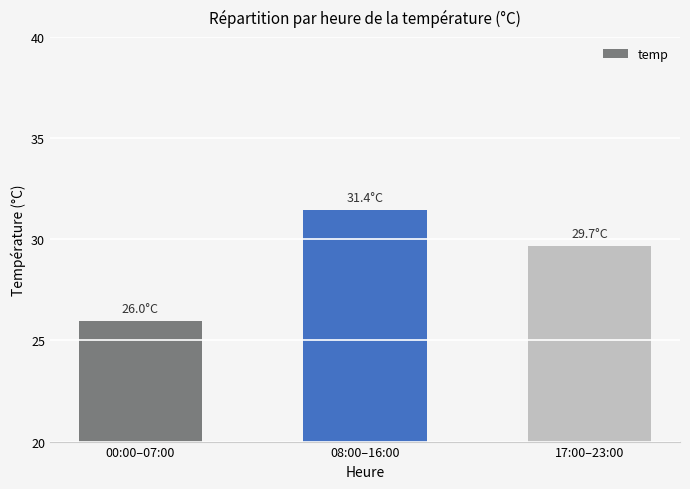

What is the average value?

29.0